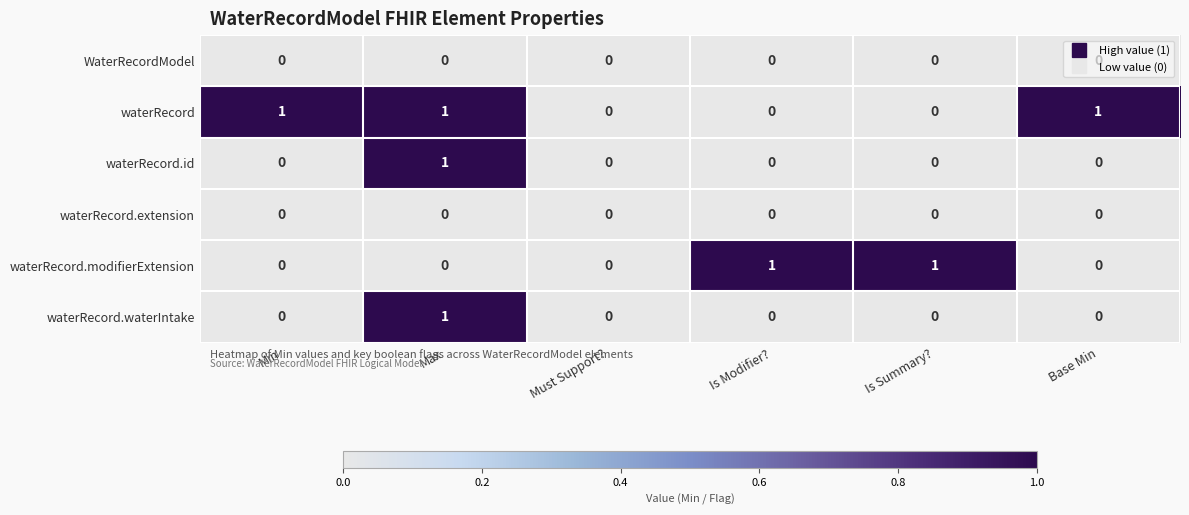

What is the total value across all series at Min?

1